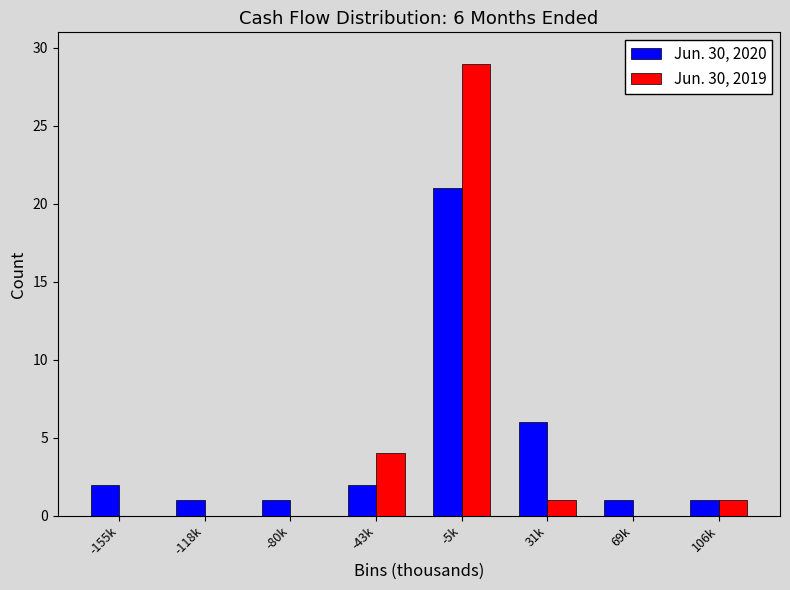

Reading left to right, transcribe all the data shown in this chart.

Jun. 30, 2020: -155k=2	-118k=1	-80k=1	-43k=2	-5k=21	31k=6	69k=1	106k=1
Jun. 30, 2019: -155k=0	-118k=0	-80k=0	-43k=4	-5k=29	31k=1	69k=0	106k=1